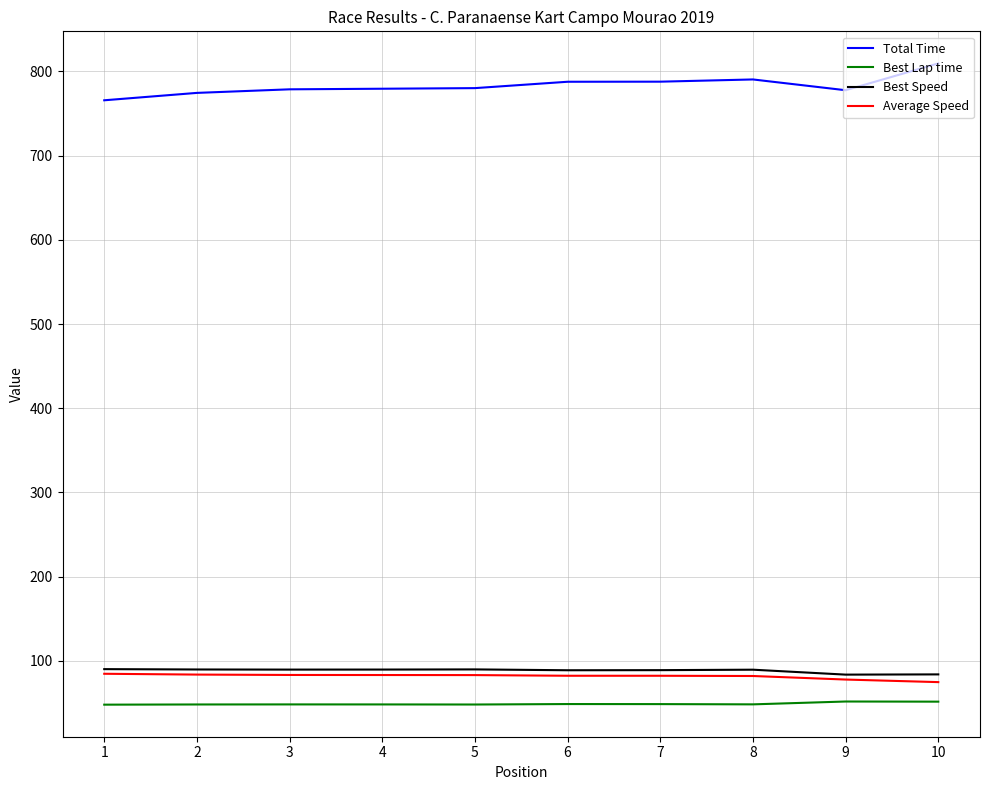

What is the spread (max minus min) of values at 3?

730.6